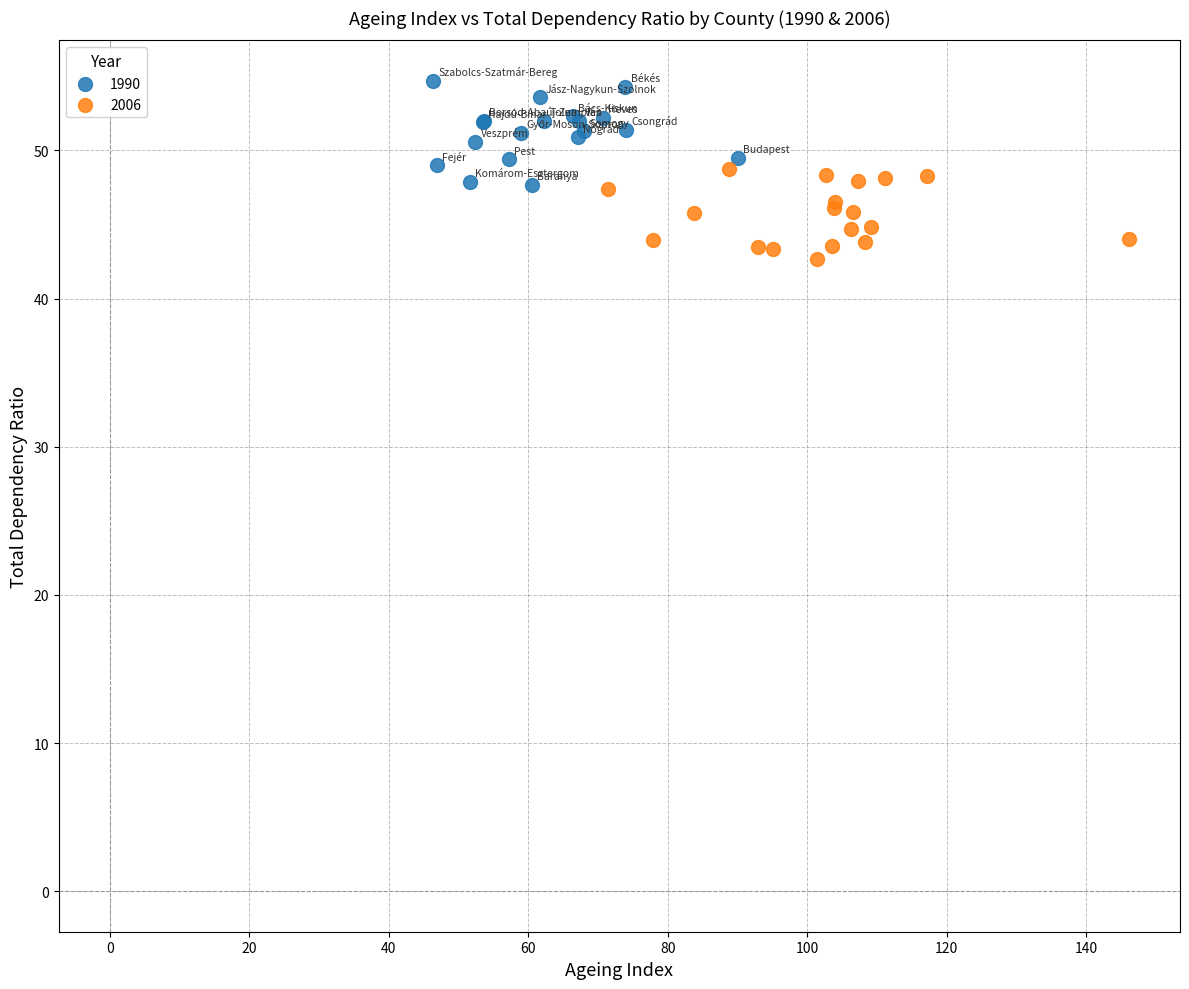

Which series reaches the maximum Y coordinate?

1990